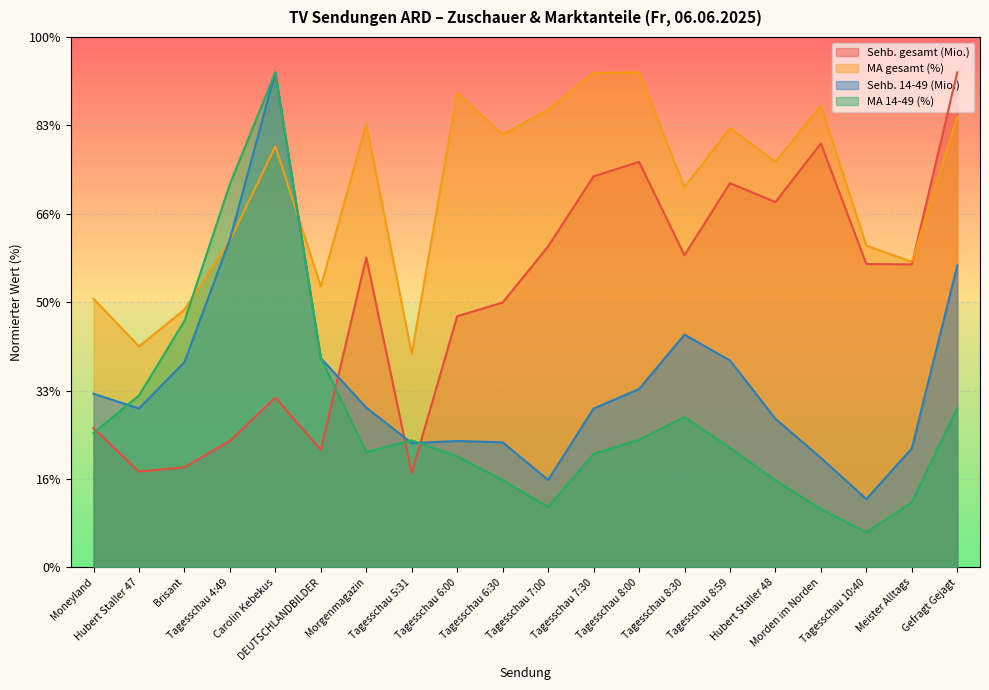

What value does the MA gesamt (%) series have at Gefragt Gejagt?

25.5